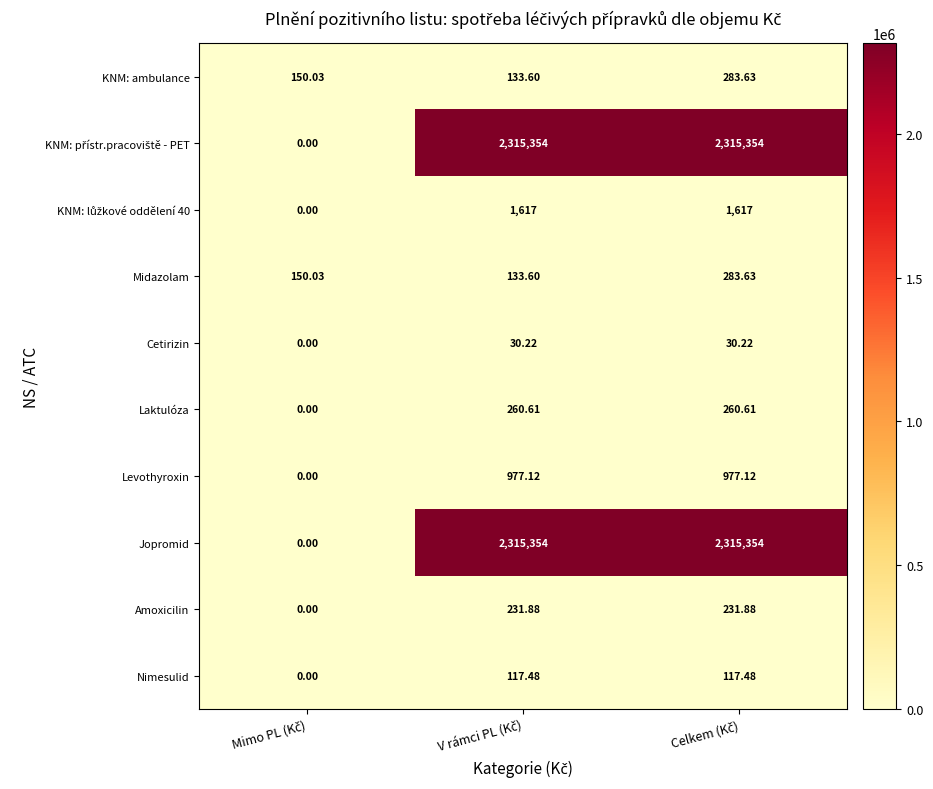

How many data points does each series have?

3